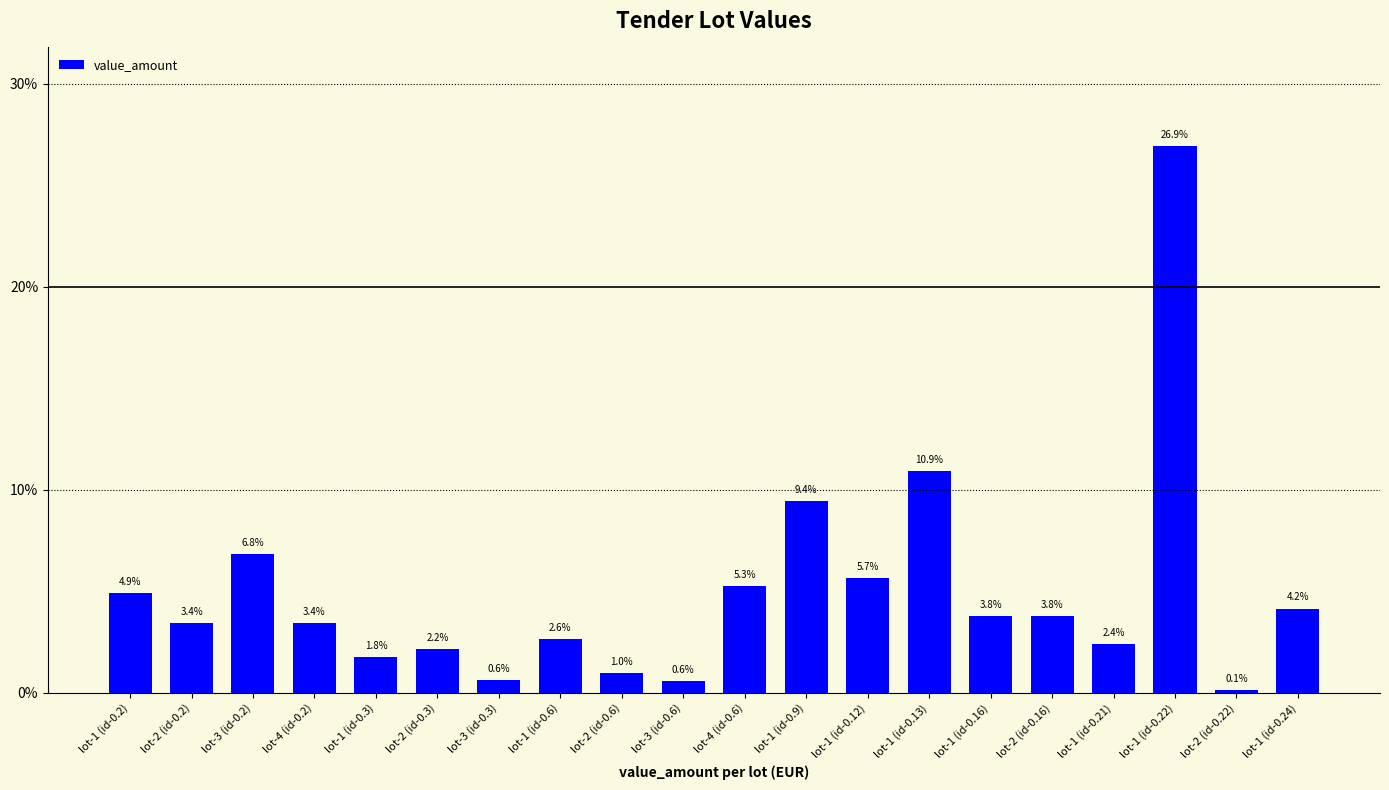

Reading left to right, what are all the values shown in this chart?

4.9	3.4	6.8	3.4	1.8	2.2	0.6	2.6	1.0	0.6	5.3	9.4	5.7	10.9	3.8	3.8	2.4	26.9	0.1	4.2